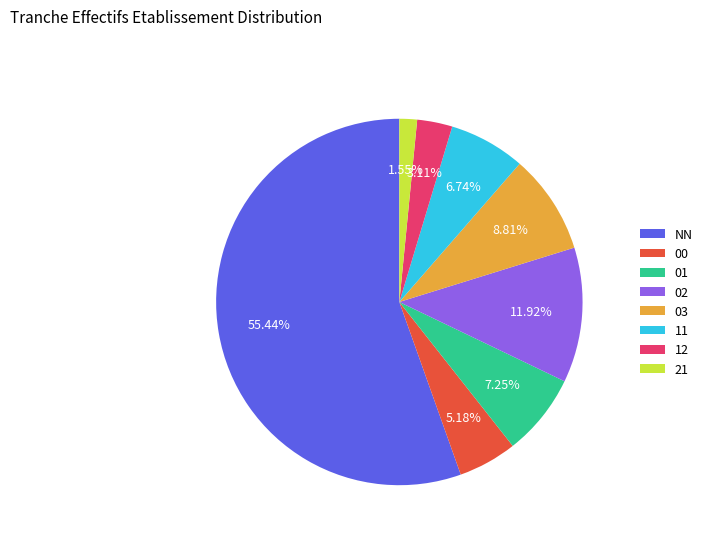

How many segments does this pie chart have?

8